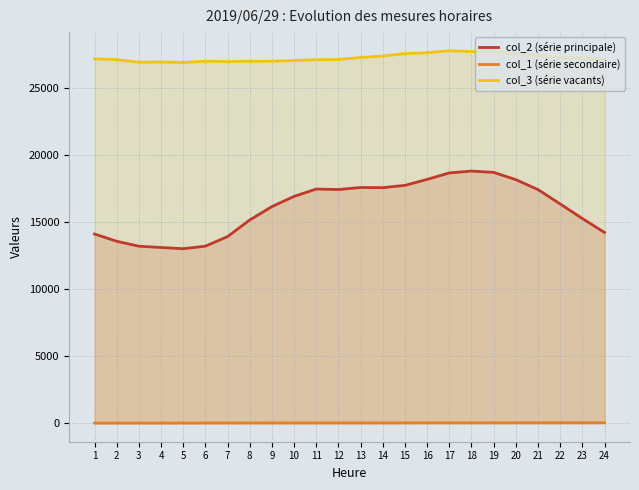

At 17, list the series in order from smallest to largest.

col_1 (série secondaire), col_2 (série principale), col_3 (série vacants)